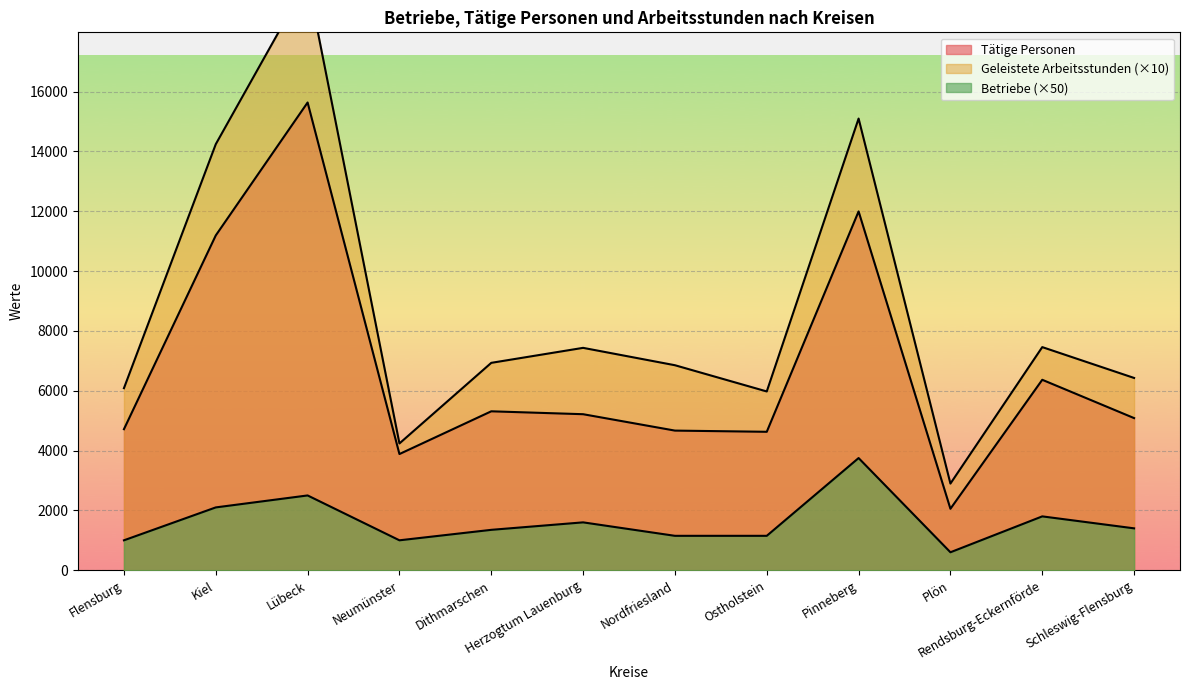

In Betriebe, how many points are higher than both neighbors (excluding endpoints)?

4